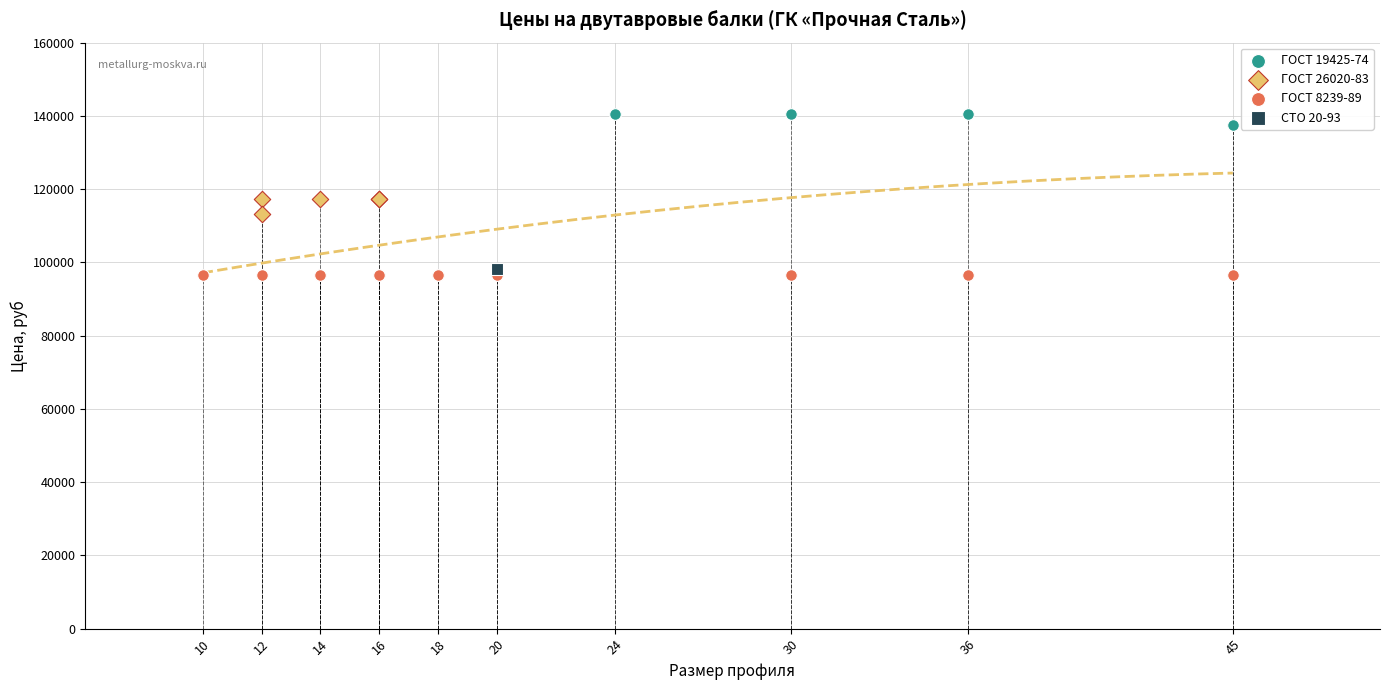

What are all the series names shown in the legend?

ГОСТ 19425-74, ГОСТ 26020-83, ГОСТ 8239-89, СТО 20-93